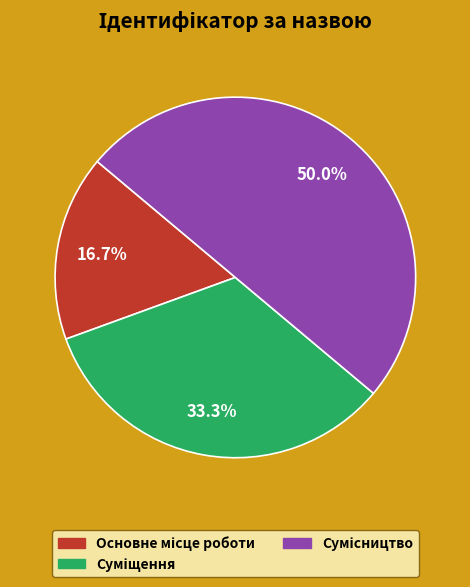

How many segments does this pie chart have?

3